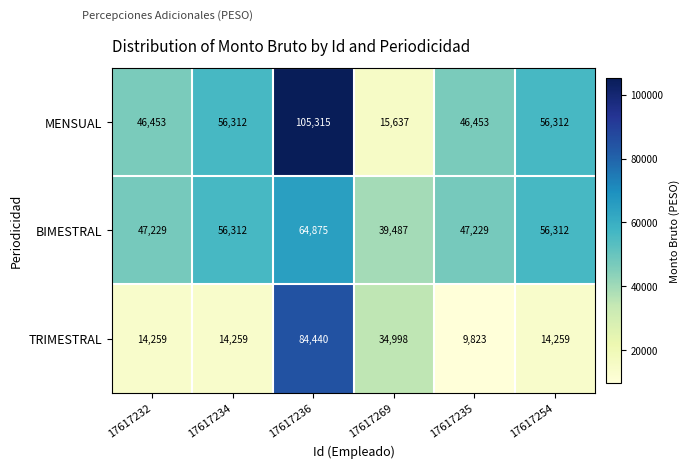

How many distinct data groups are displayed?

3